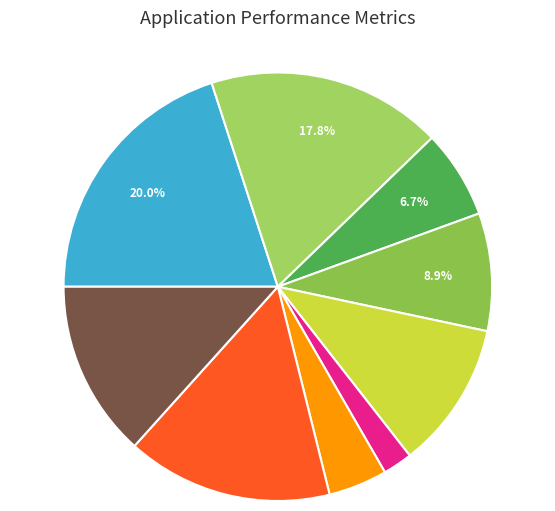

Count the number of slices in the pie.

9